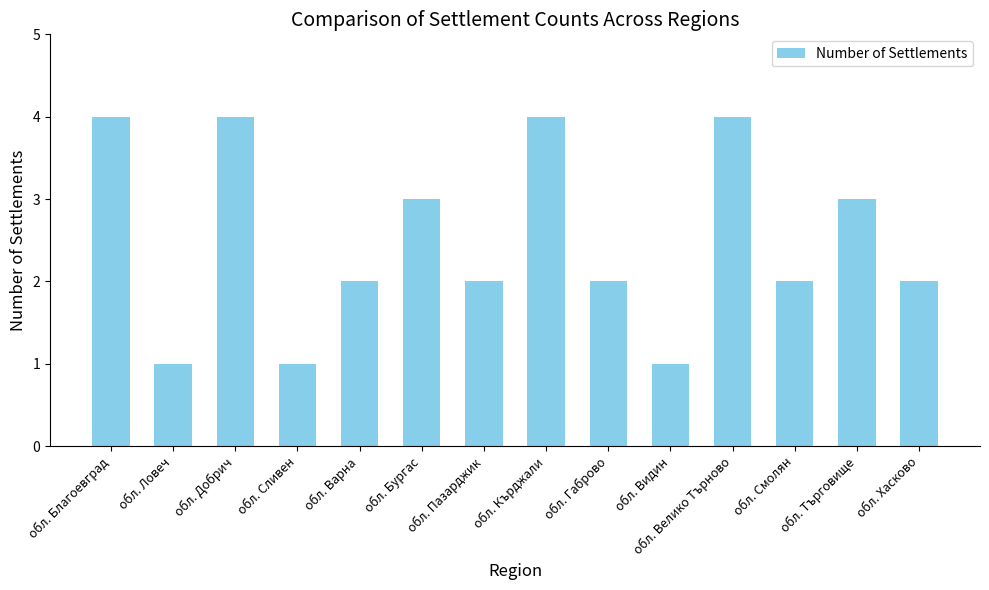

What is the label of the 3rd bar from the left?

обл. Добрич